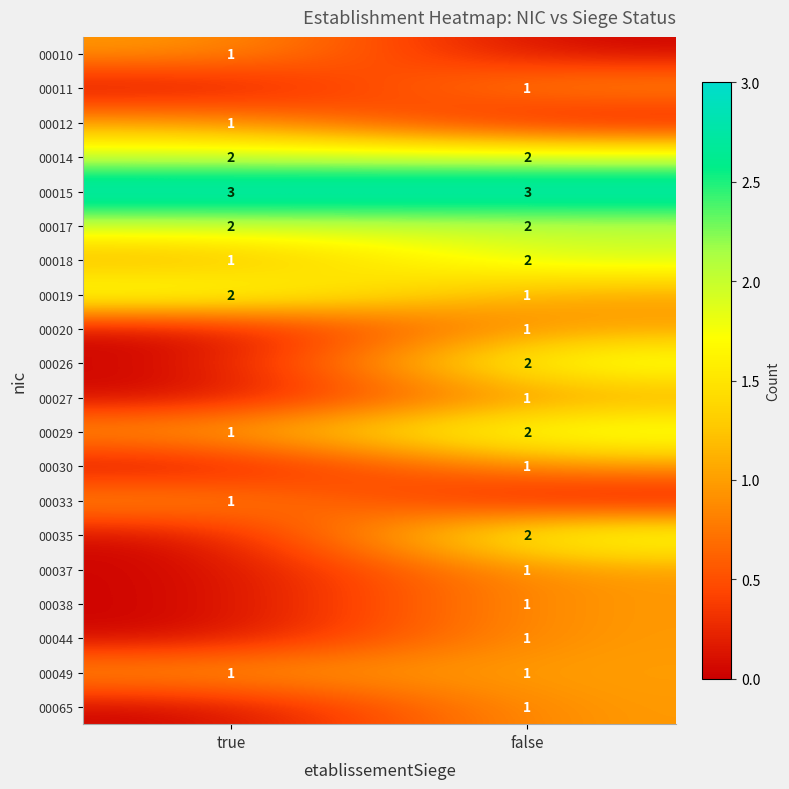

What is the greatest value displayed?

3